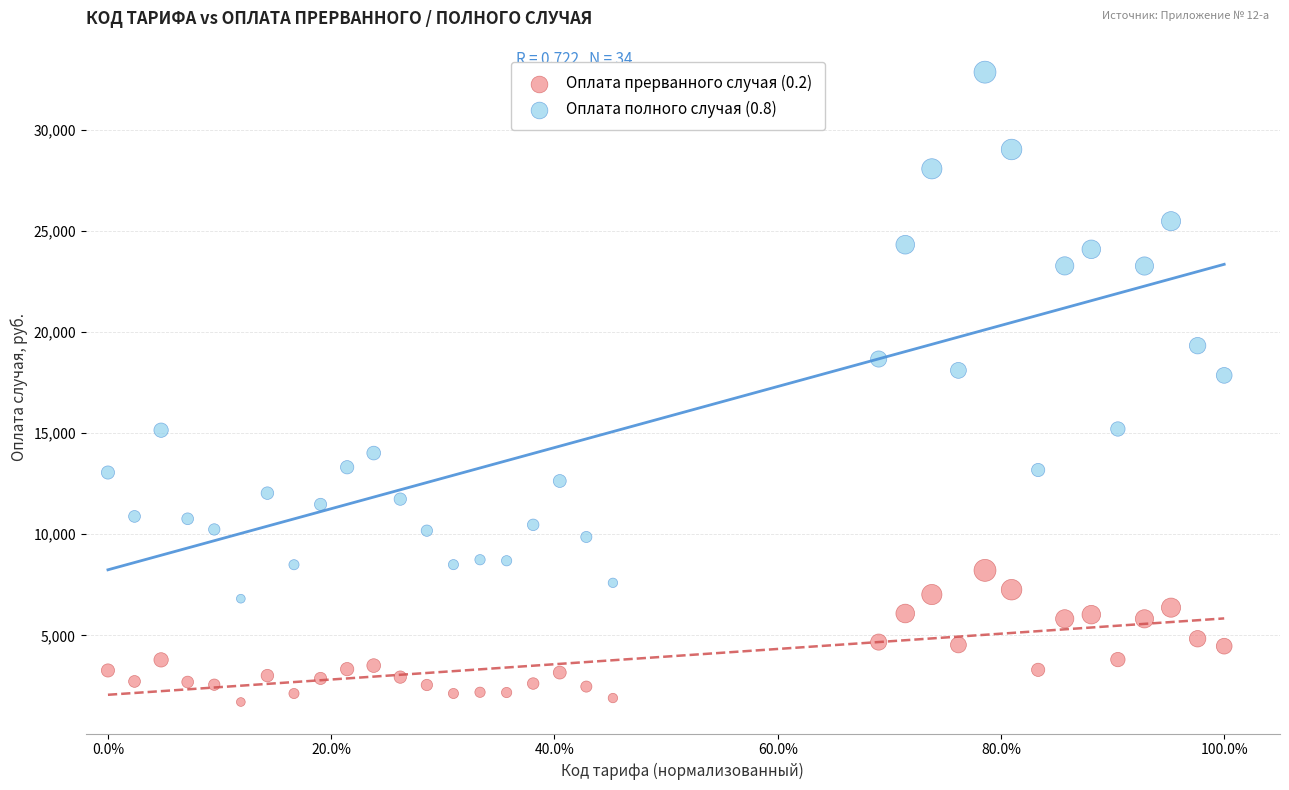

Which series has the widest spread of Y values?

Оплата полного случая (0.8)